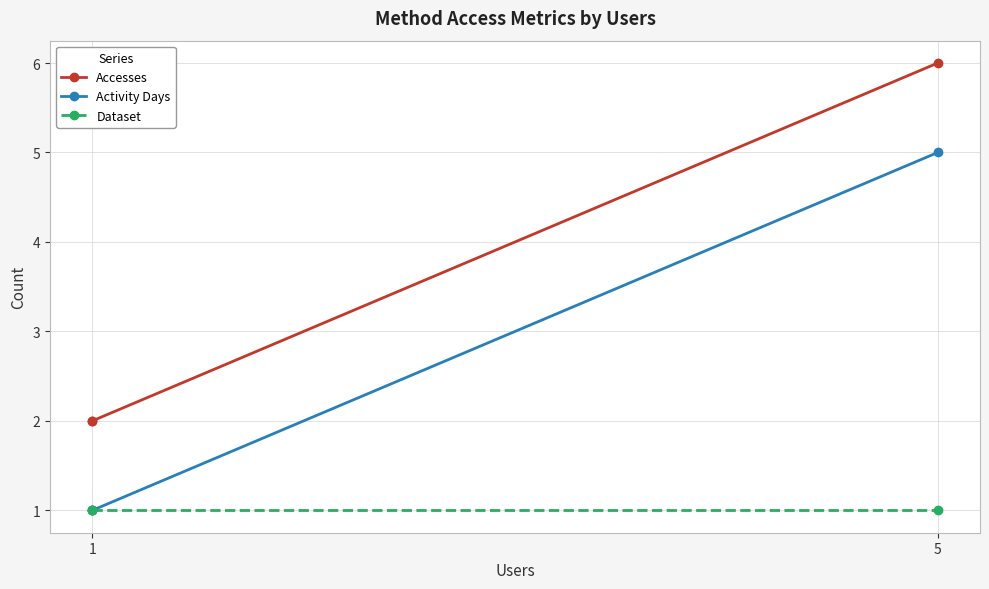

At how many categories does at least one series exceed 2?

1